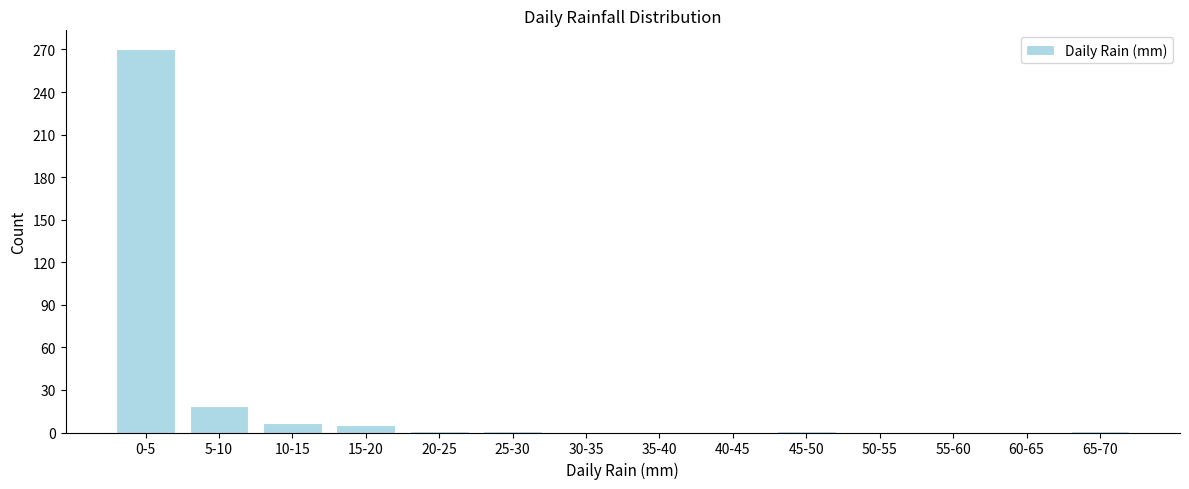

Where is the data nearest to the value 135?

5-10